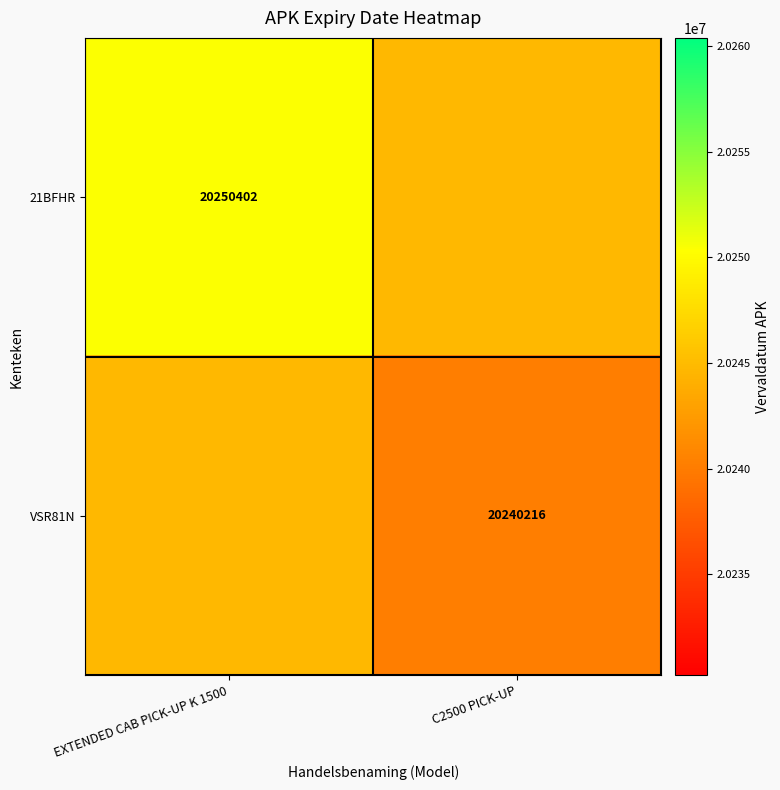

What is the spread (max minus min) of values at C2500 PICK-UP?

4593